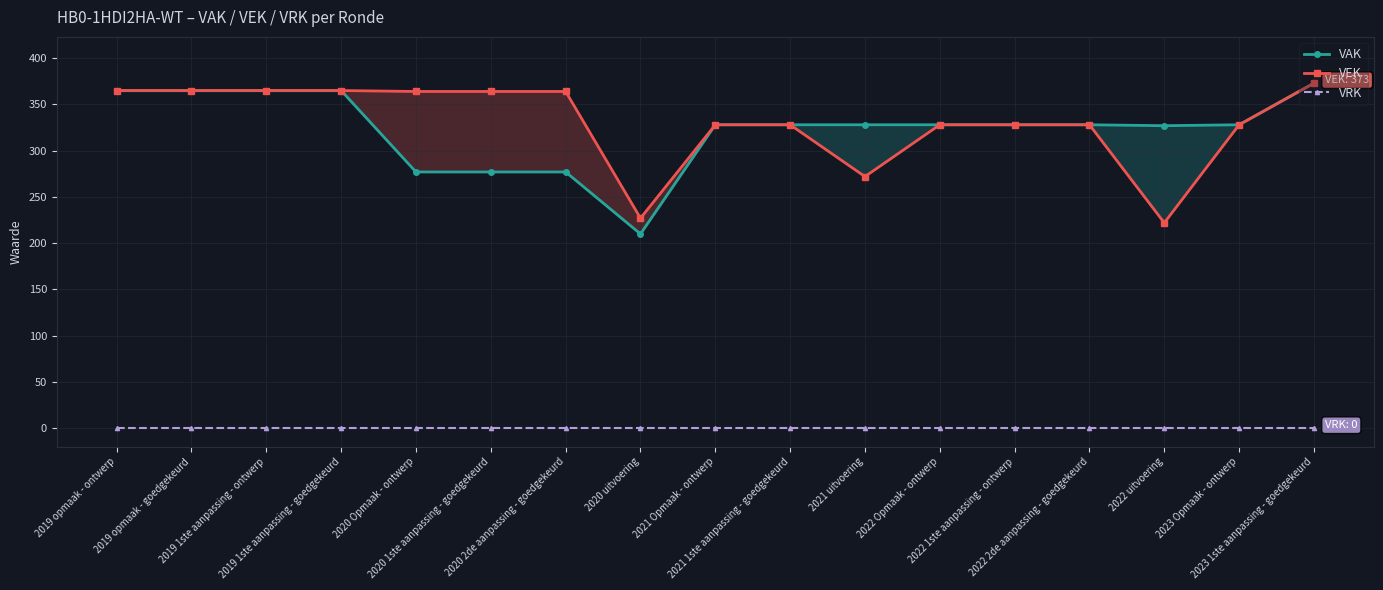

What is the label of the 15th point from the right?

2019 1ste aanpassing - ontwerp